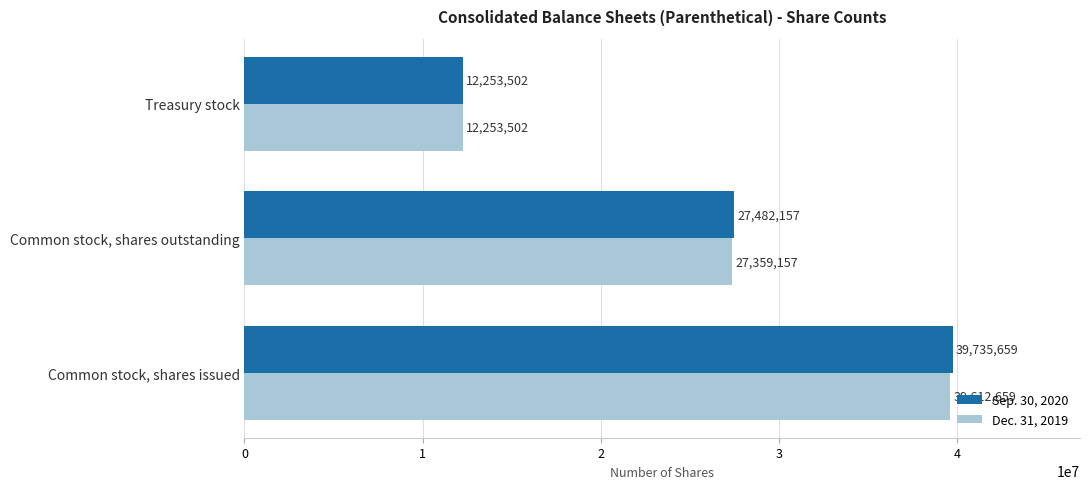

Which series has the largest range (max minus min)?

Sep. 30, 2020